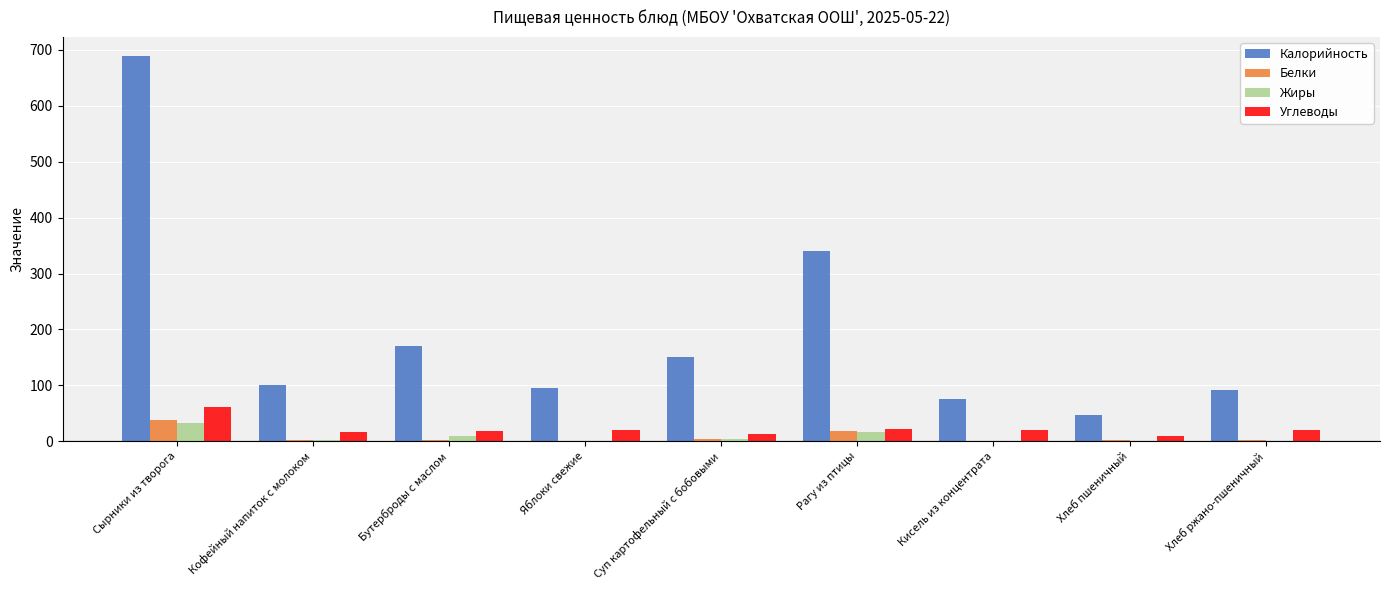

At which category is the sum across all series the highest?

Сырники из творога